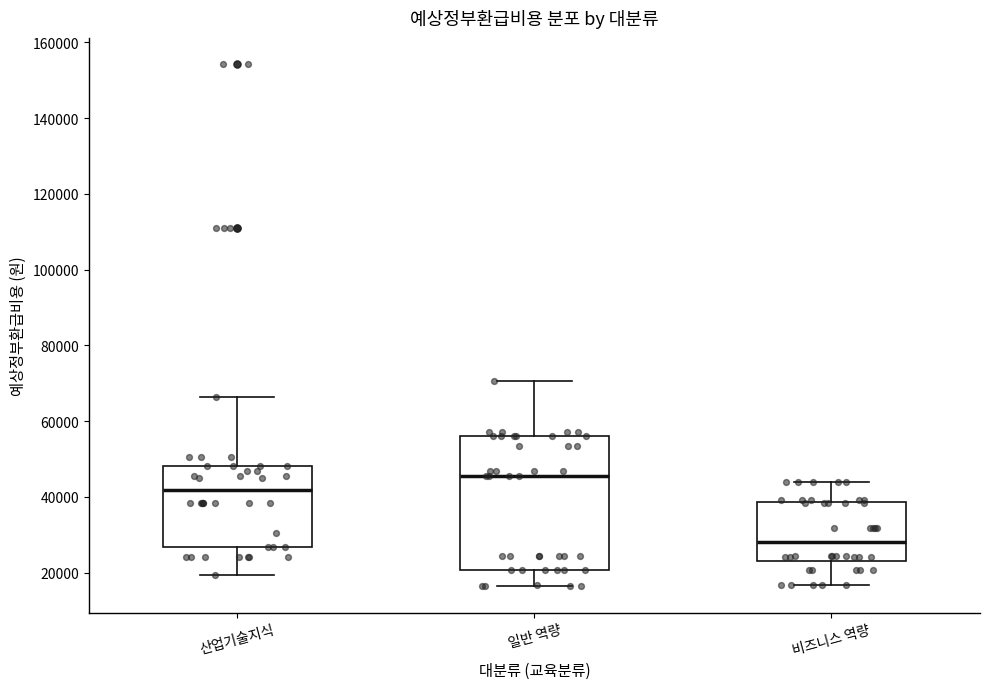

Comparing the boxes themselves (not the whiskers), which one is the tallest?

일반 역량